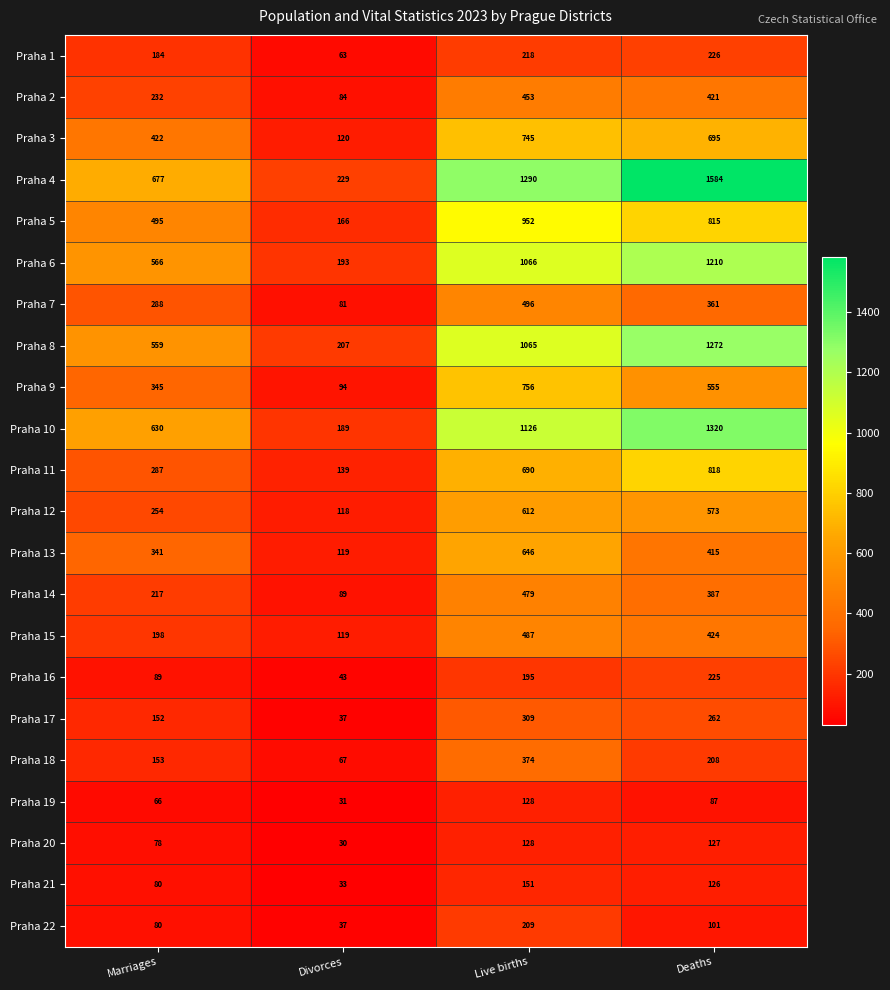

Which series has the largest range (max minus min)?

Praha 4